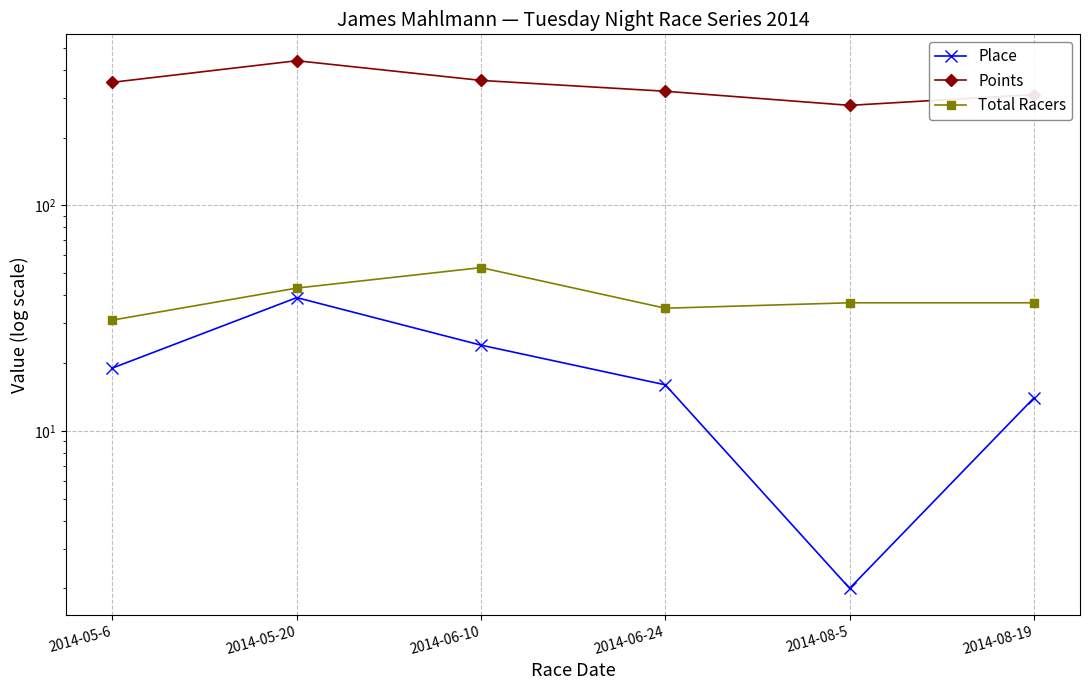

What is the difference between the second highest and second lowest values in the Total Racers series?

8.0